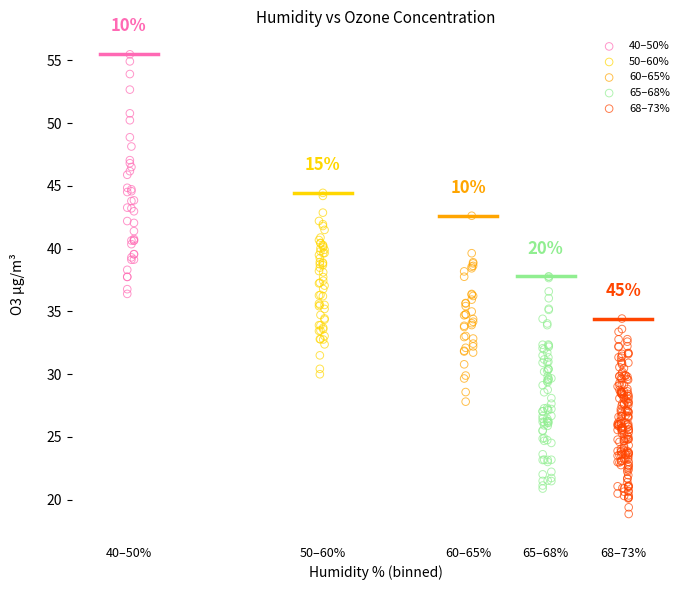

Which series has the largest Y range (max minus min)?

40–50%